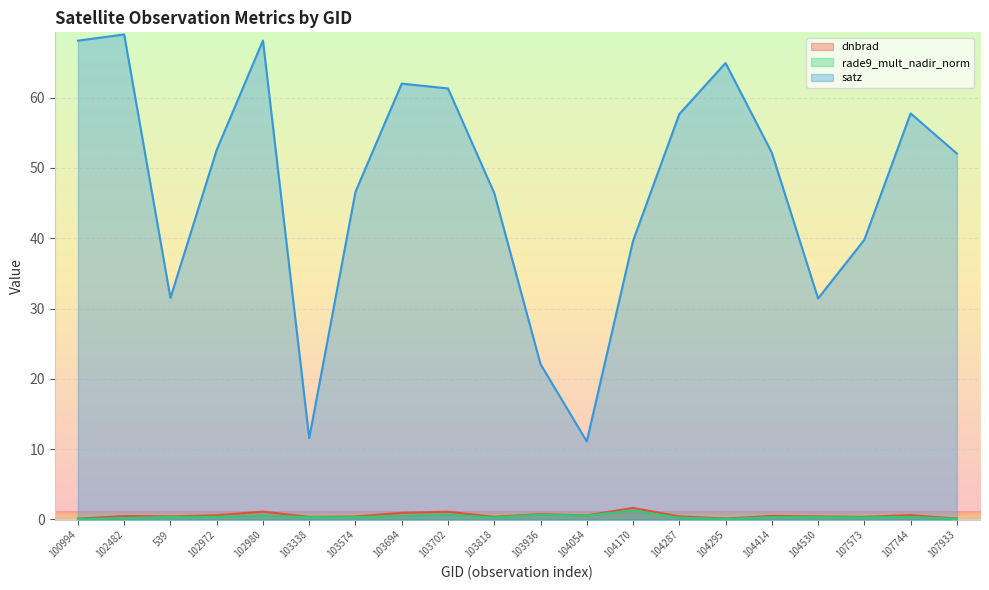

Which category has the highest value in the satz series?

102482